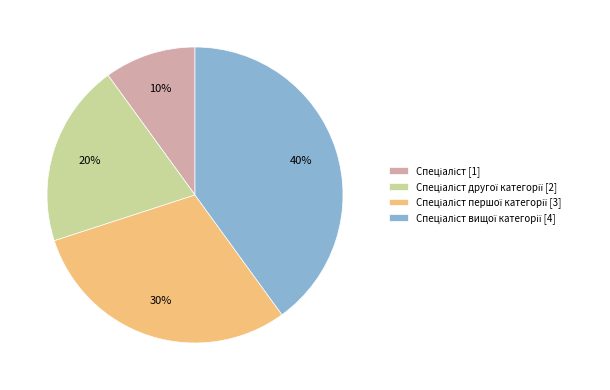

To the nearest percent, what is the difference between the largest and smallest slice percentages?

30%